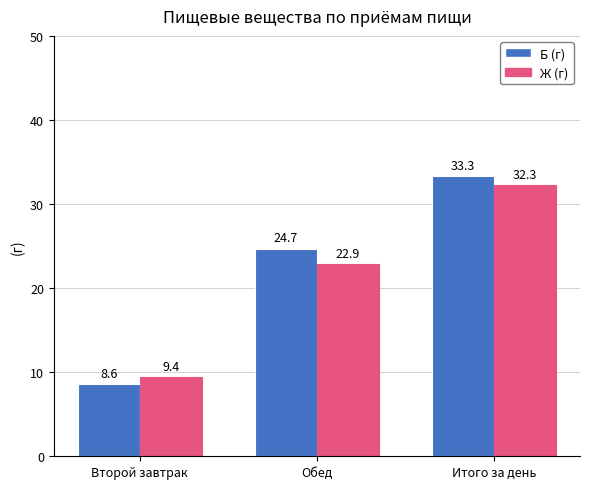

What is the minimum value for Б (г)?

8.6